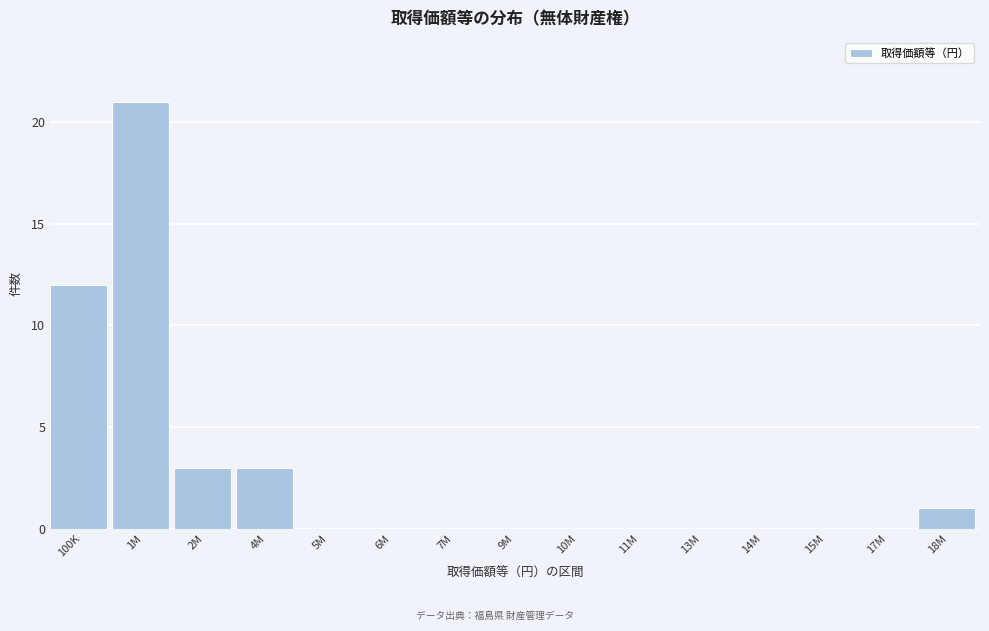

Reading right to left, what are all the values shown in this chart?

18M=1	17M=0	15M=0	14M=0	13M=0	11M=0	10M=0	9M=0	7M=0	6M=0	5M=0	4M=3	2M=3	1M=21	100K=12